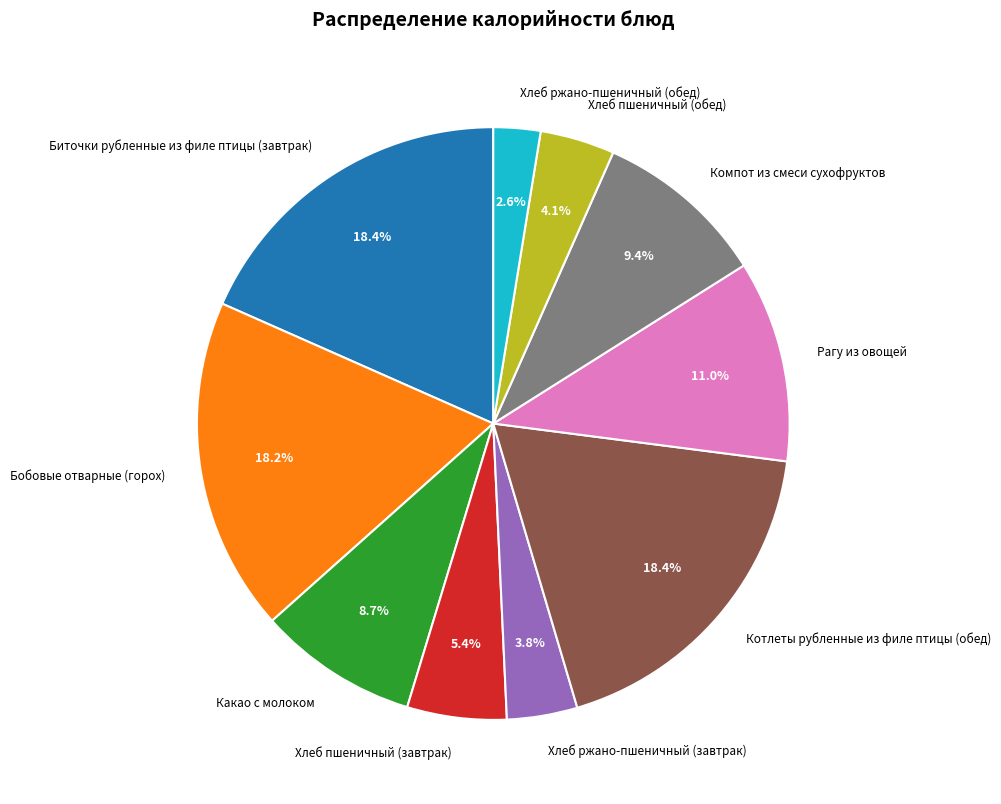

Is there a majority slice in this chart?

No